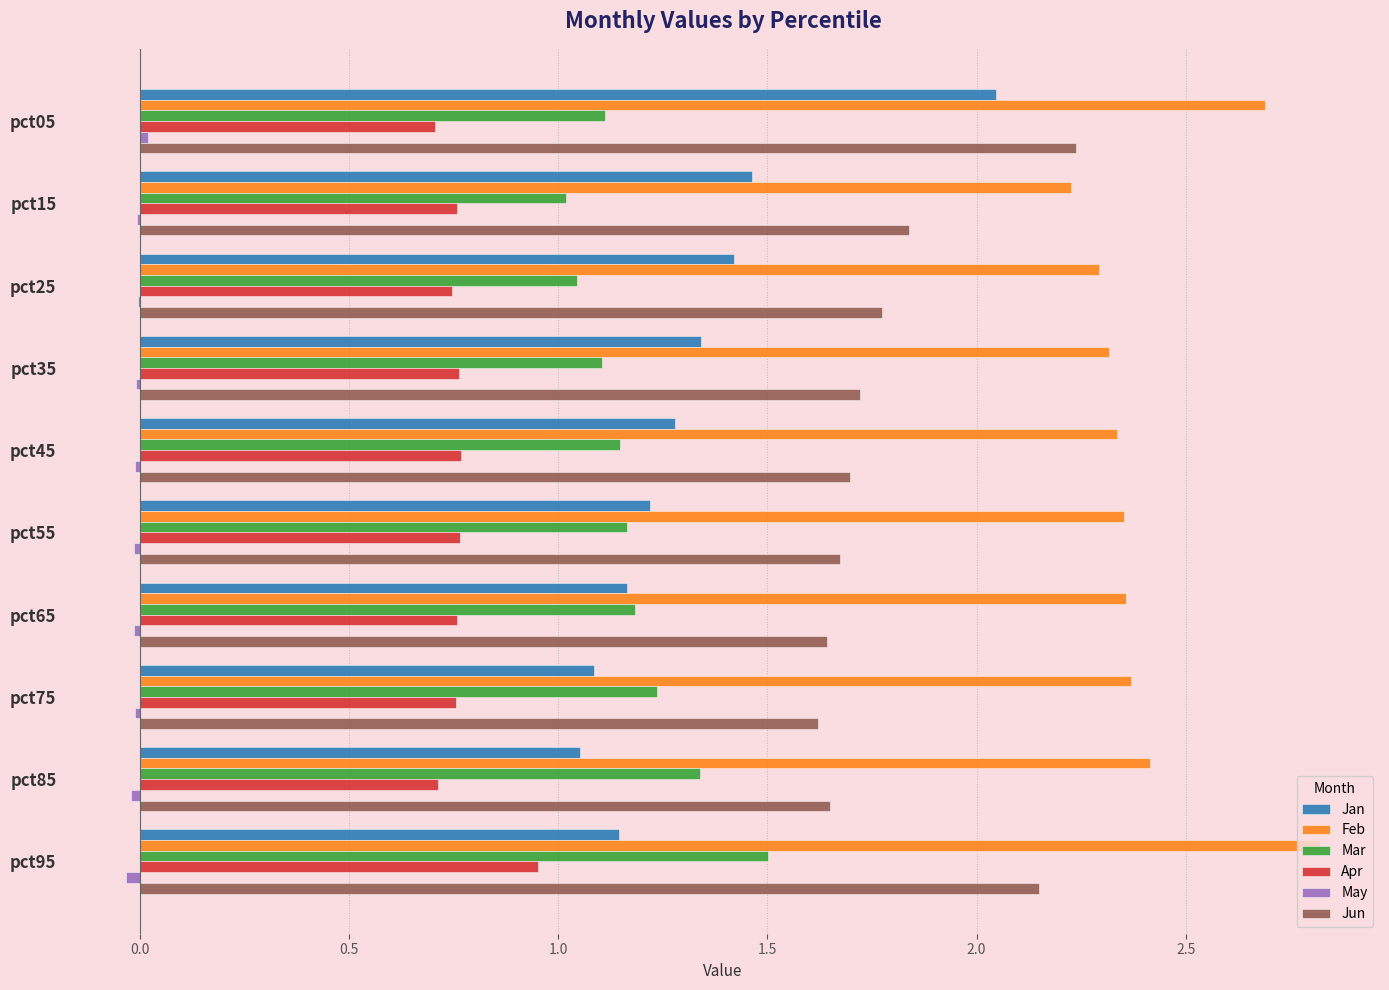

Which series has the largest total across all categories?

Feb